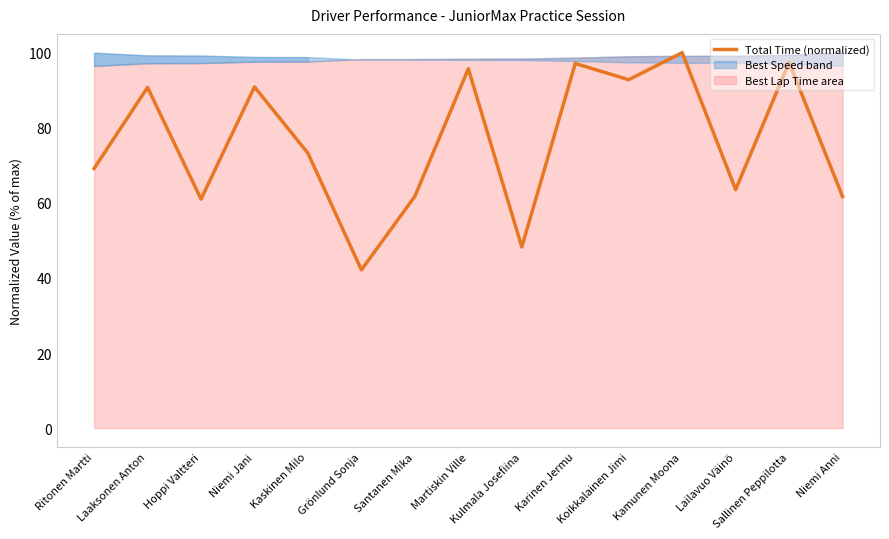

Does the chart have visible grid lines?

No